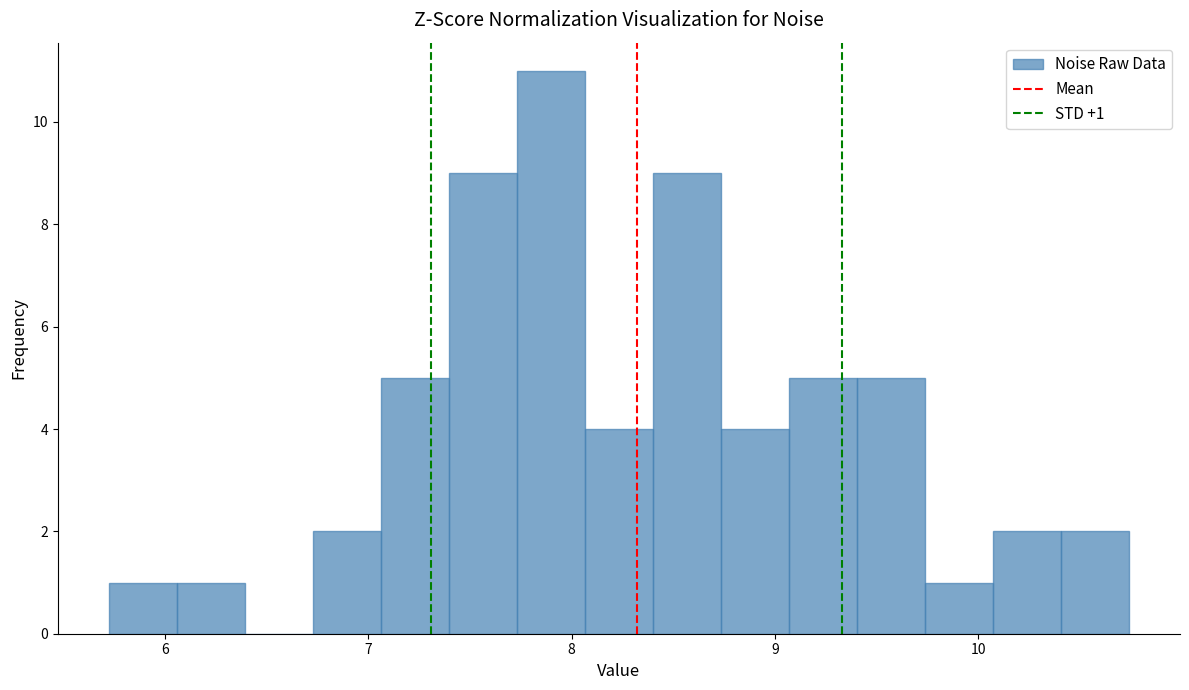

Around what value on the x-axis is the tallest bar? Give the approximate position of its centre, as read against the axis.

7.9